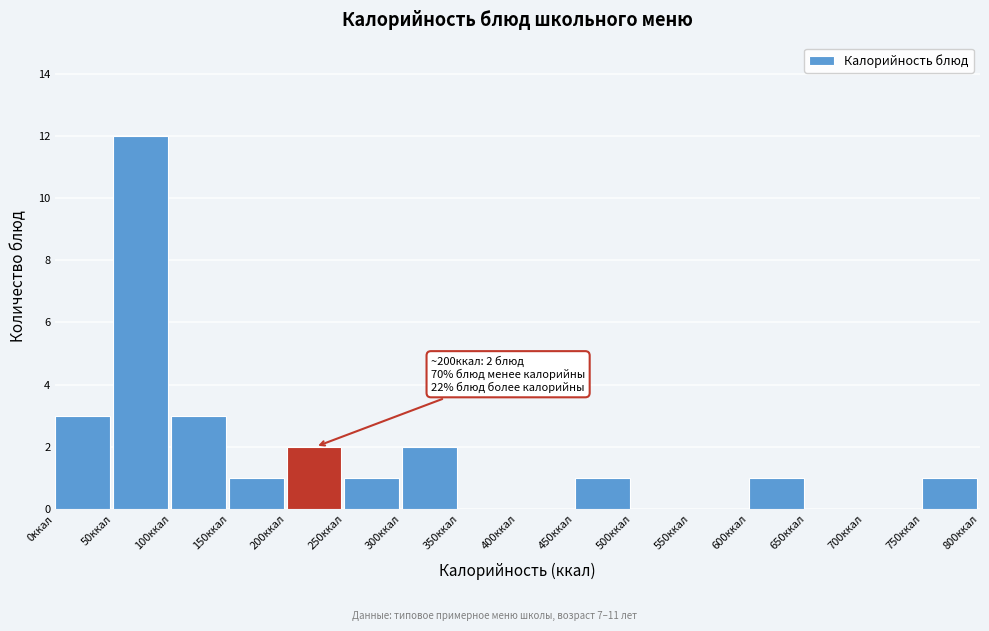

Over which range of the x-axis is the bar tallest?

50 to 100